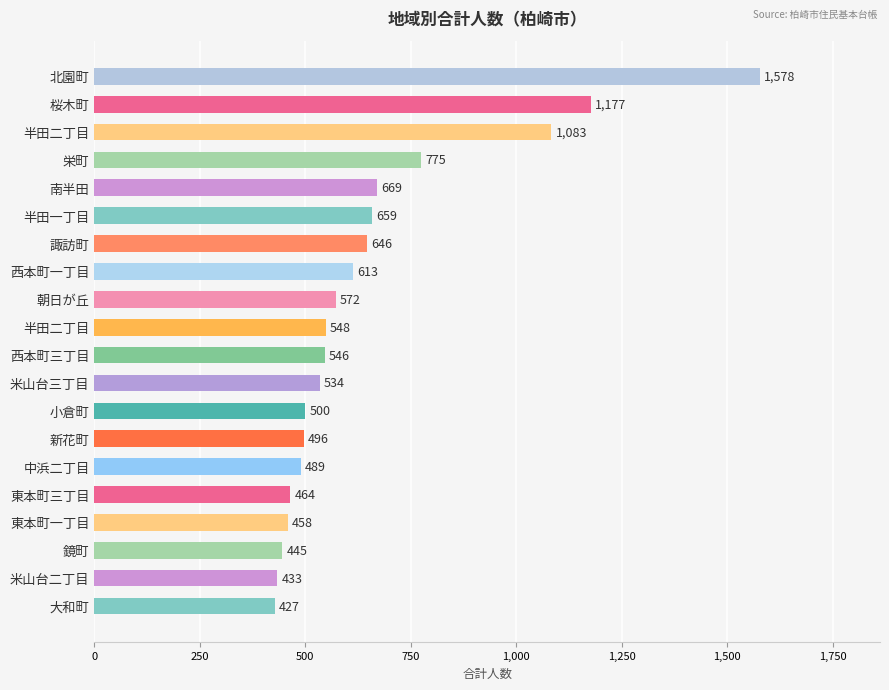

What is the difference between the maximum and minimum values?

1151